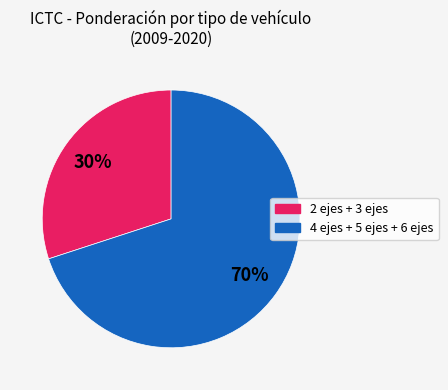

Do 2 ejes + 3 ejes and 4 ejes + 5 ejes + 6 ejes together represent more than half of the pie?

Yes